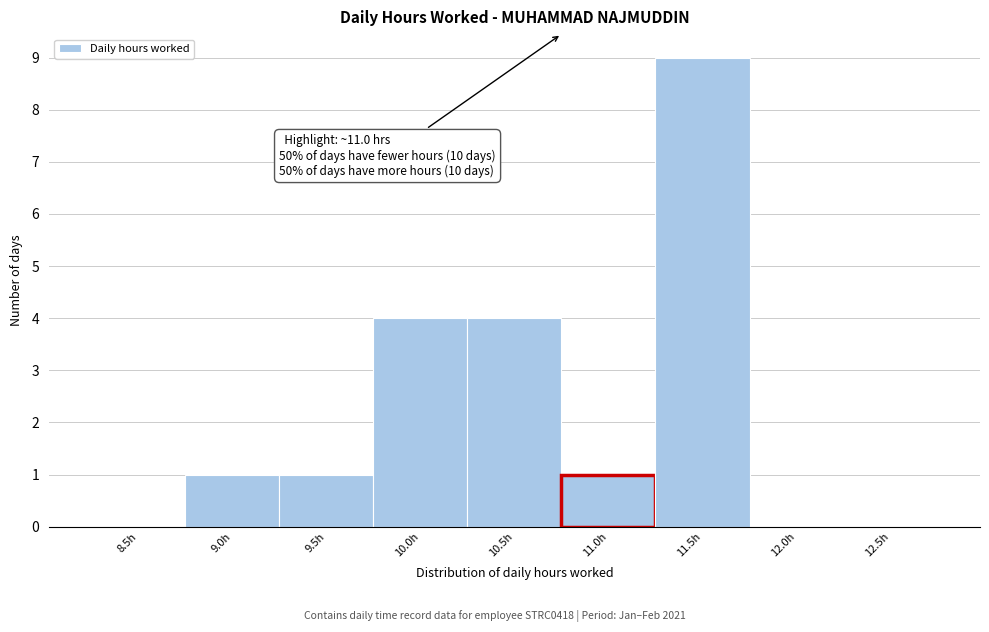

Reading left to right, transcribe all the data shown in this chart.

8.5h=0	9.0h=1	9.5h=1	10.0h=4	10.5h=4	11.0h=1	11.5h=9	12.0h=0	12.5h=0